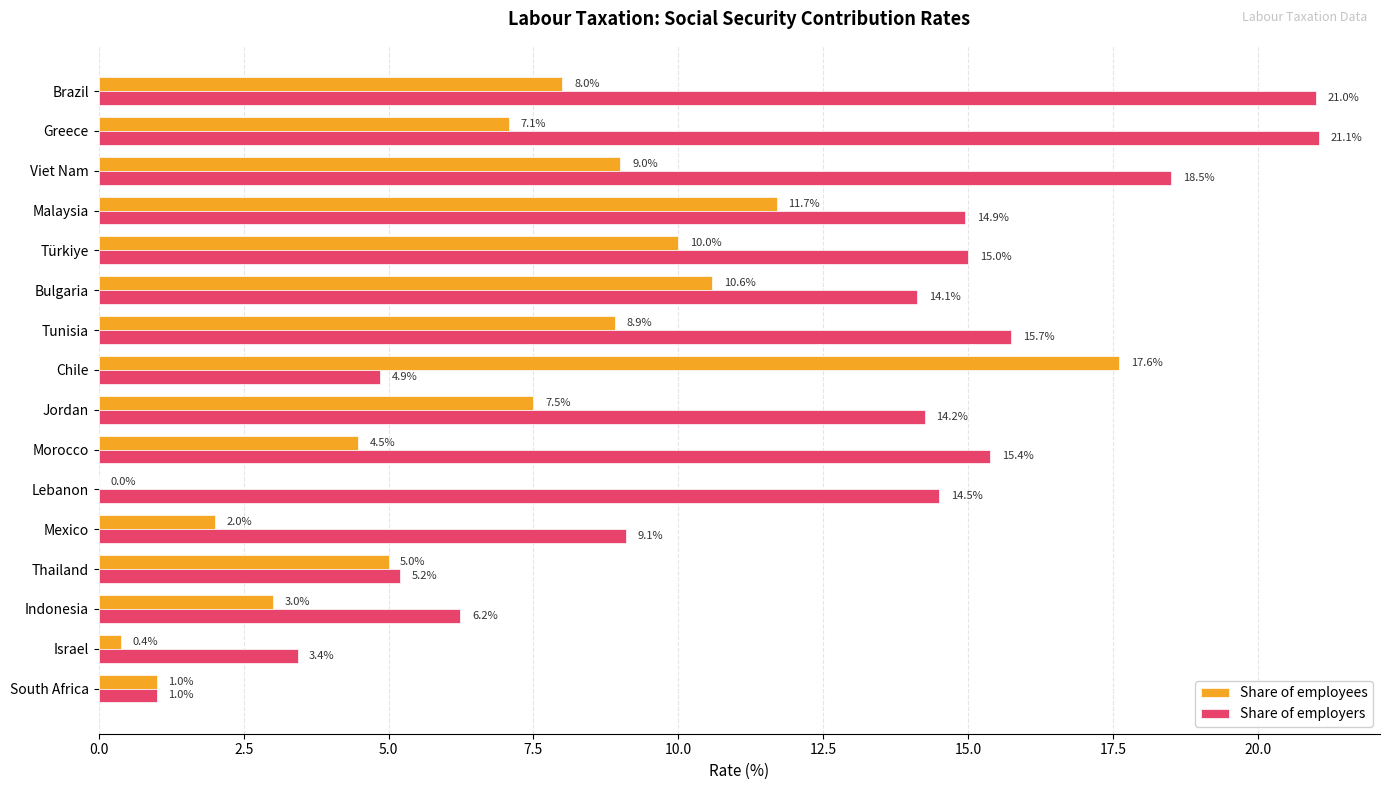

The Share of employees series shows 10.6 at Bulgaria. True or false?

True